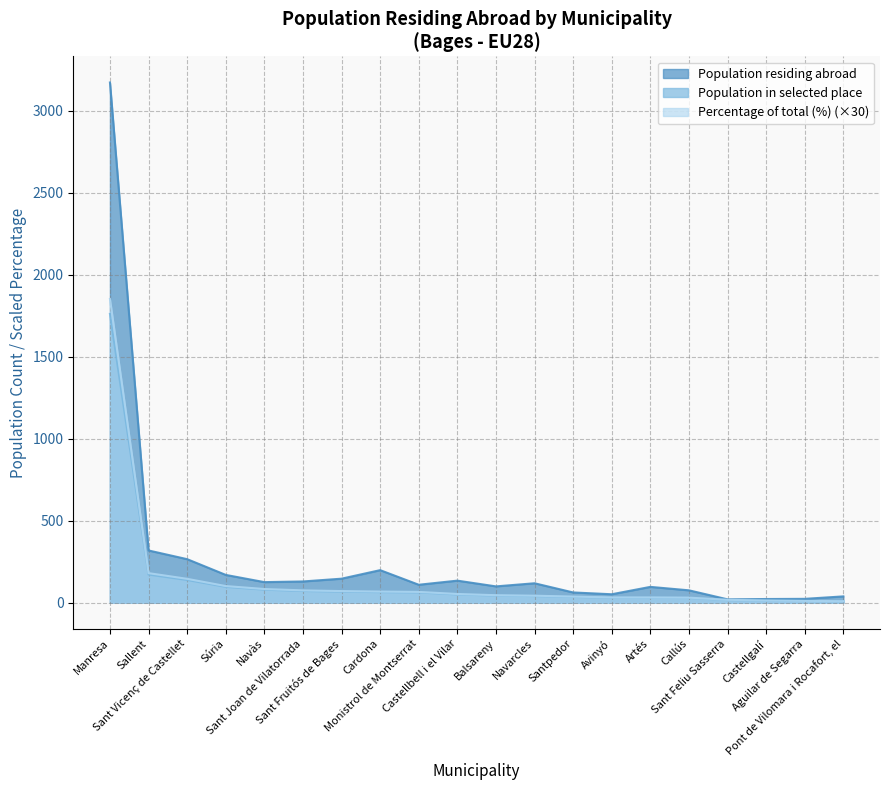

Count the number of categories in the chart.

20